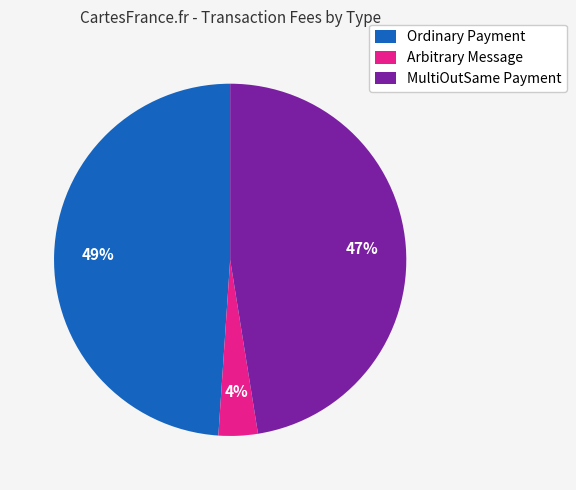

To the nearest percent, what is the difference between the largest and smallest slice percentages?

45%